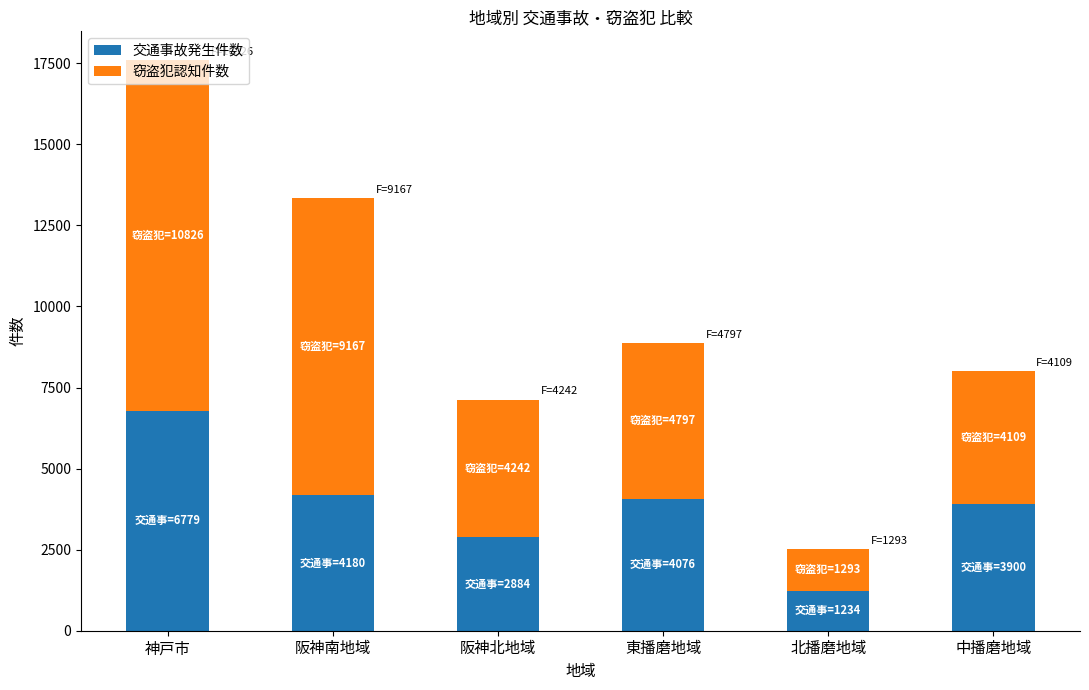

What is the total value across all series at 東播磨地域?

8873